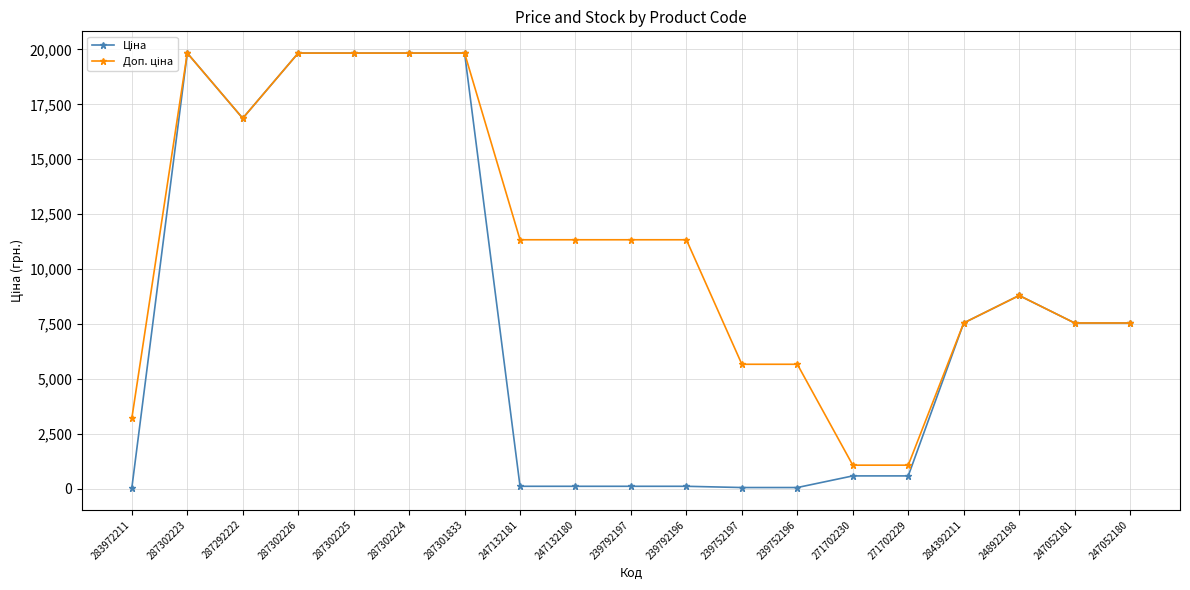

What is the maximum value shown in the chart?

19831.1